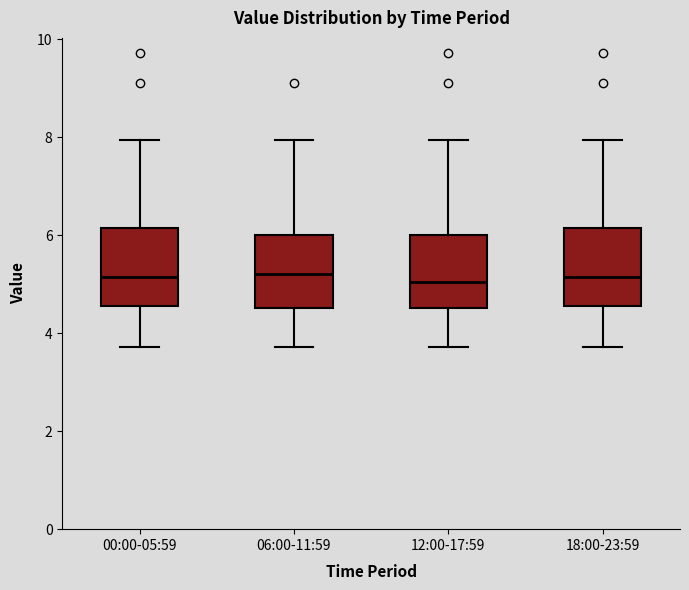

Where is the lower edge of the box for 12:00-17:59 on the y-axis? The values are not printed on the chart, so give them approximately, as read against the axis.

4.6